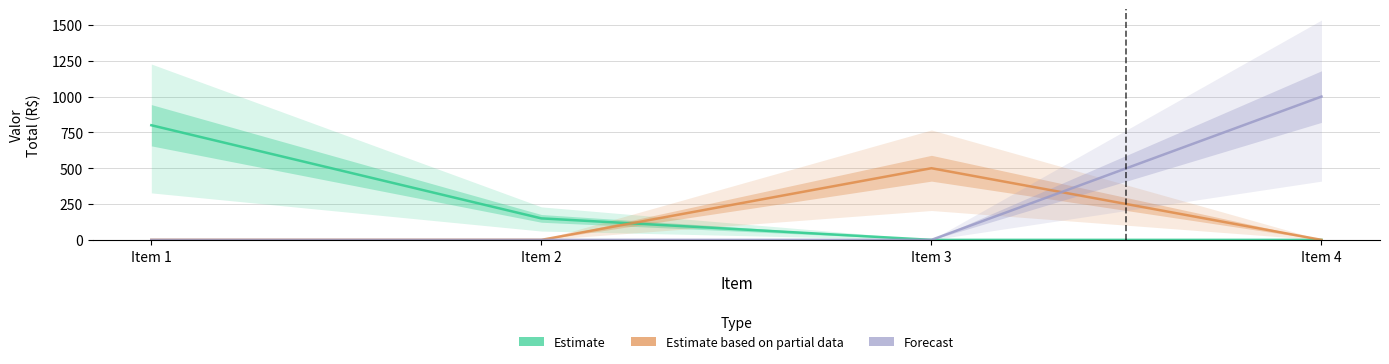

After their last crossing, which series has the higher values: Estimate or Estimate based on partial data?

Estimate based on partial data